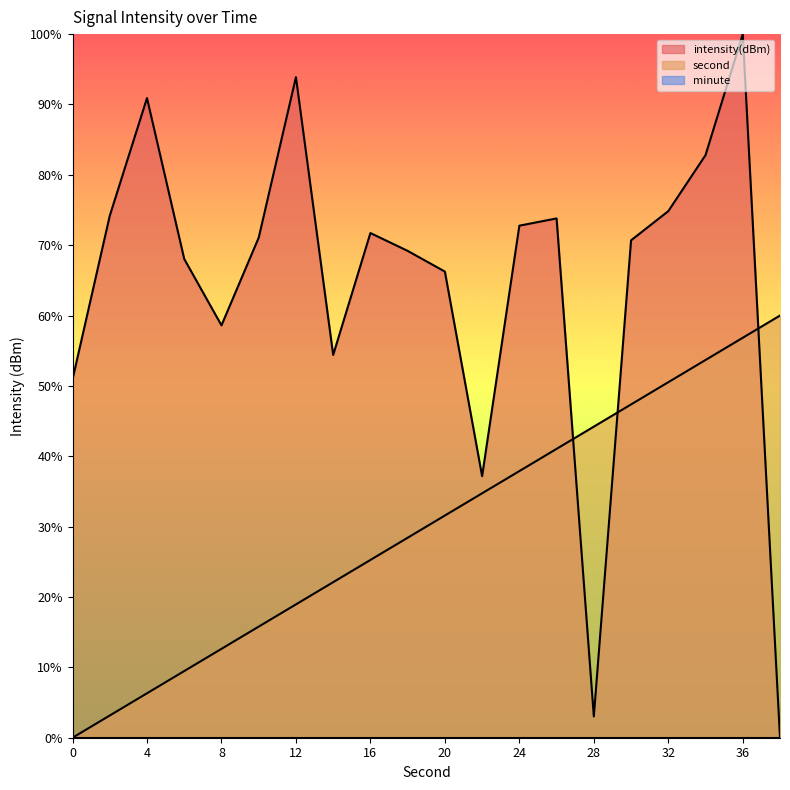

What is the sum of all second values?

600.0